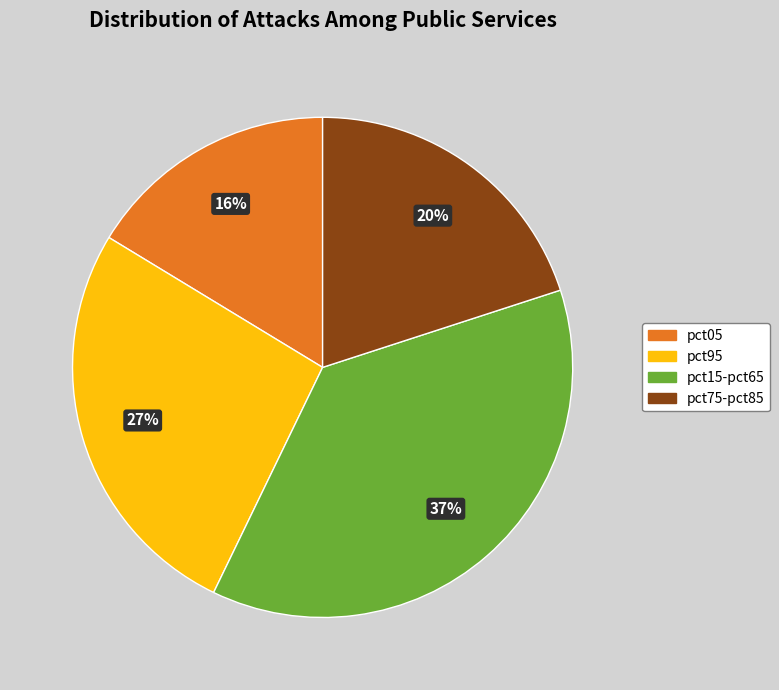

To the nearest percent, what is the average slice percentage?

25%